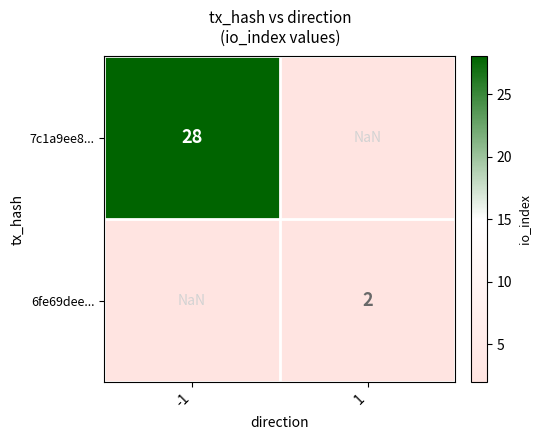

True or false: 6fe69dee... has a value of 3.3 at 1.

False